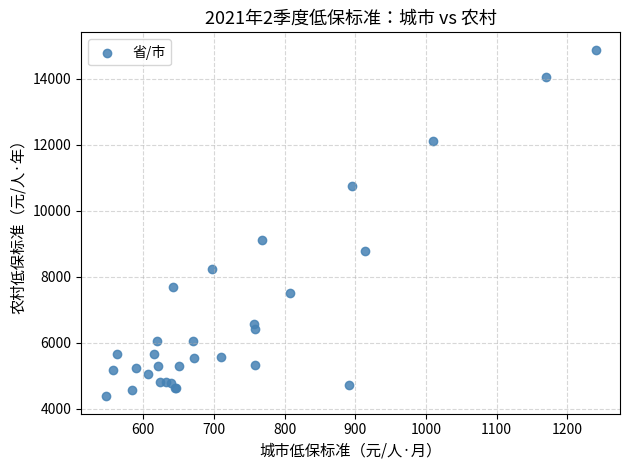

What Y value in the scatter plot is closest to 9625?

9096.7